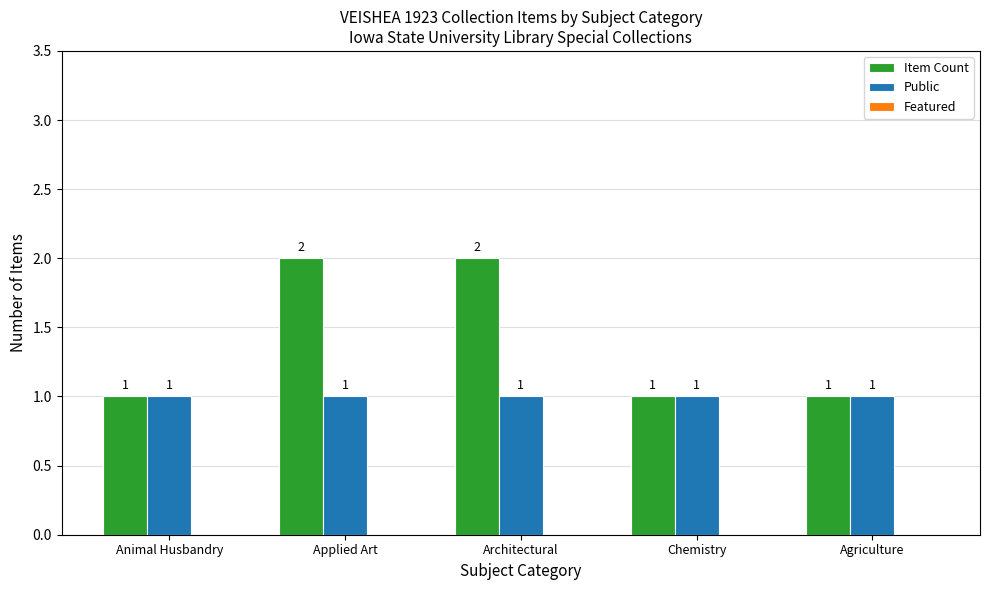

List the series in order of their peak value, lowest first.

Public, Item Count